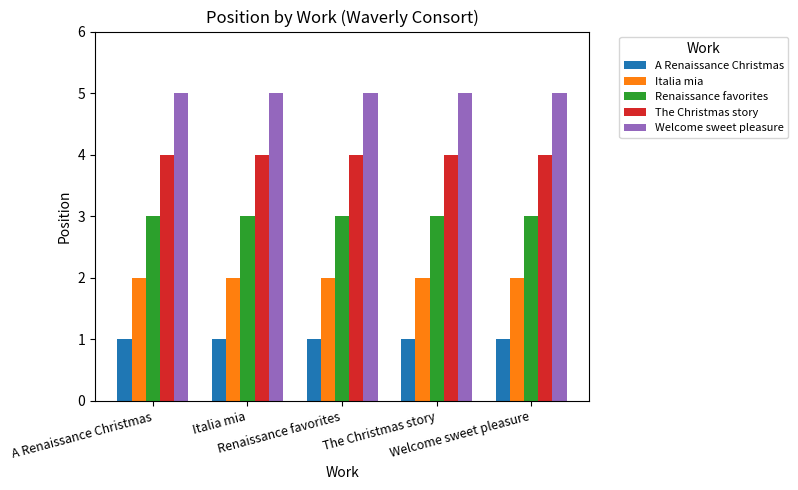

What is the total value across all series at Renaissance favorites?

15